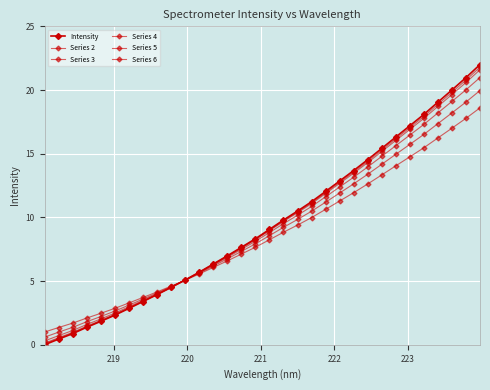

How many distinct data groups are displayed?

6